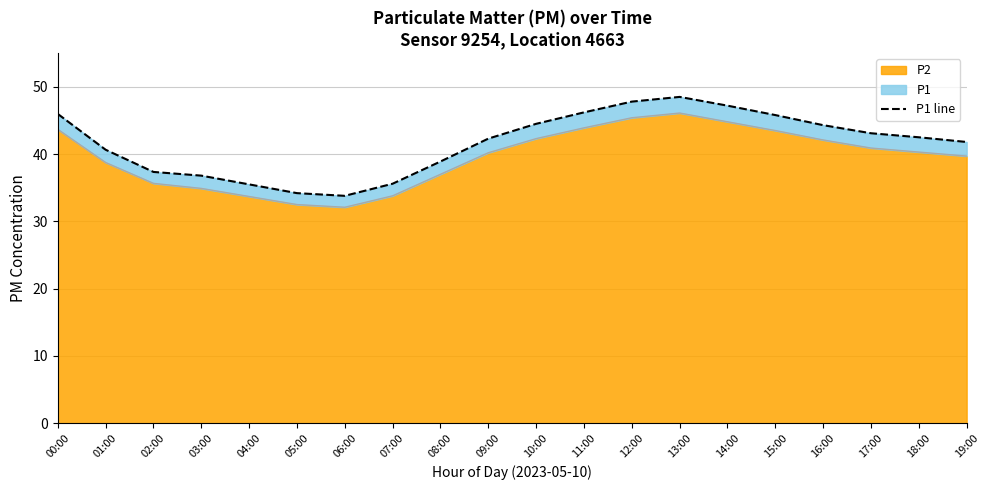

Which category has the lowest value across all series?

06:00